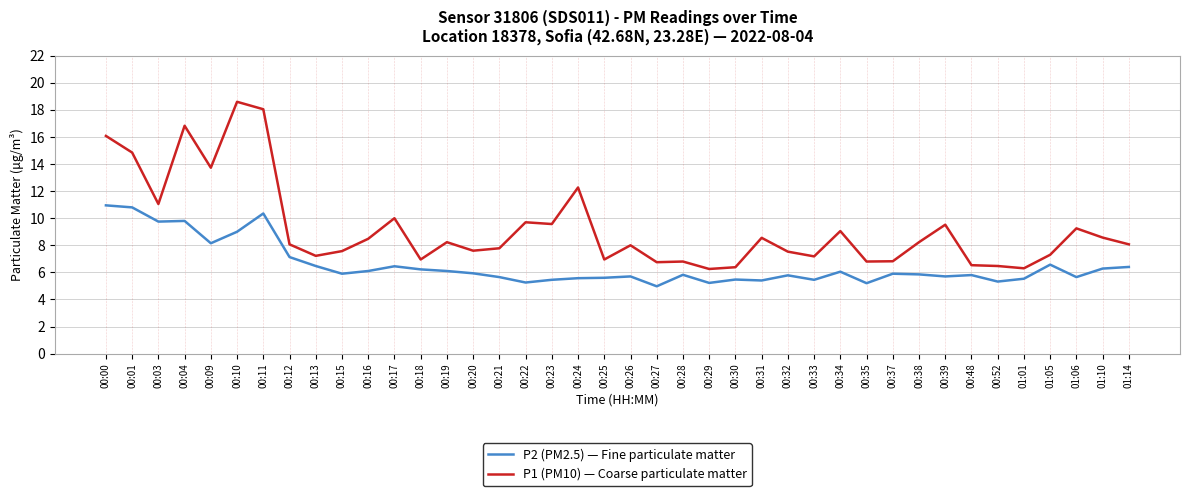

The value of P1 (PM10) — Coarse particulate matter at 00:21 is 7.8. True or false?

True